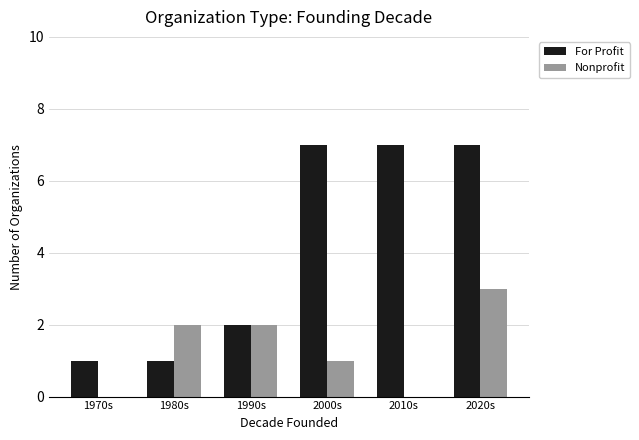

Between 1980s and 2000s, which series saw the biggest shift?

For Profit